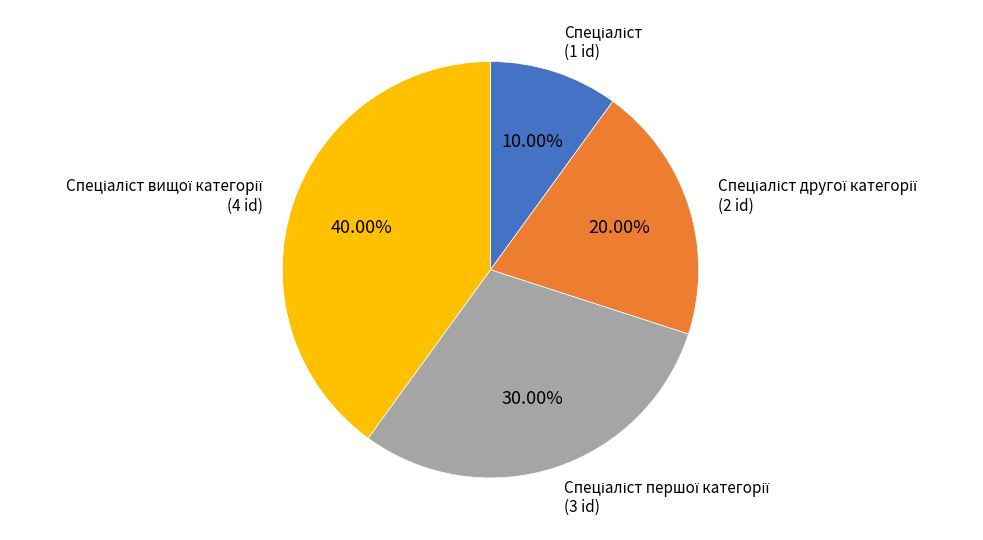

Does any single category account for the majority?

No